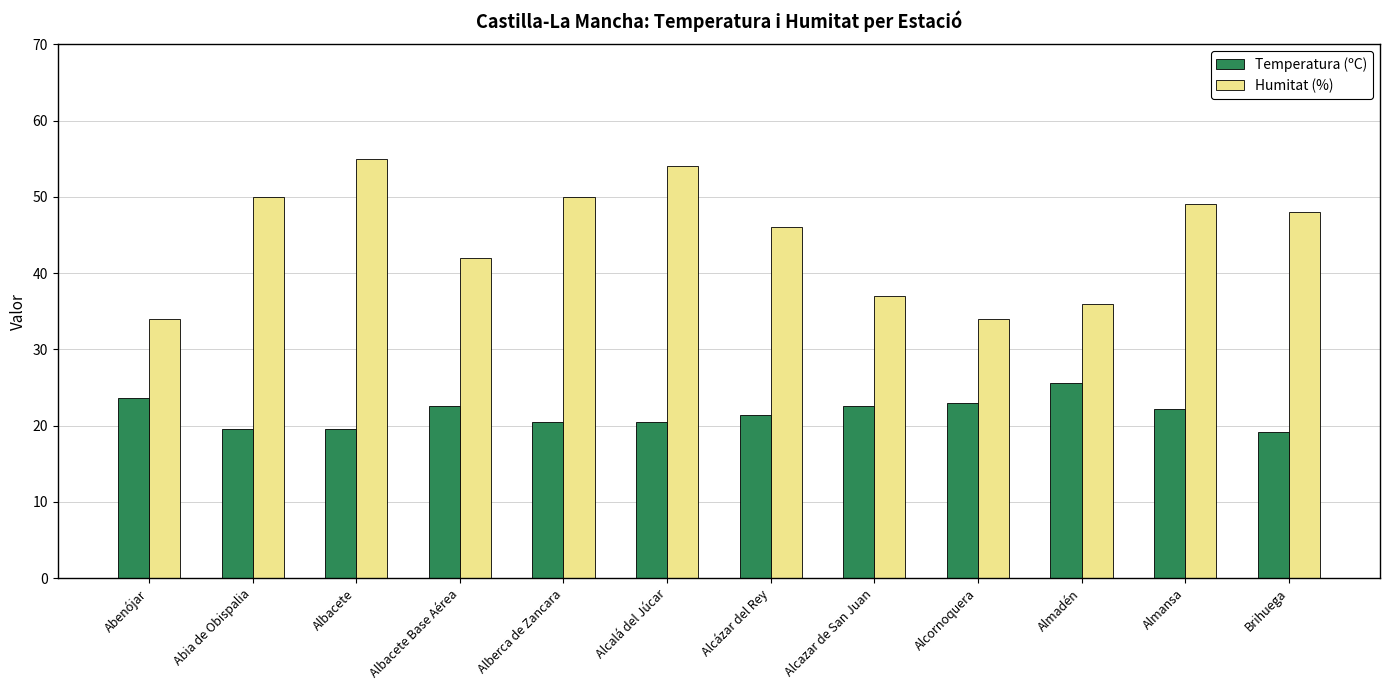

List the series in order of their peak value, lowest first.

Temperatura (ºC), Humitat (%)